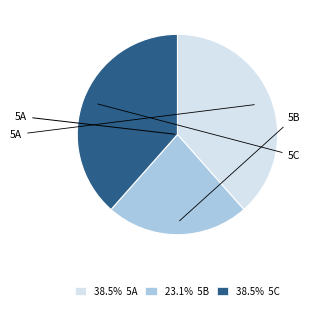

Is there any slice that represents more than half of the pie?

No